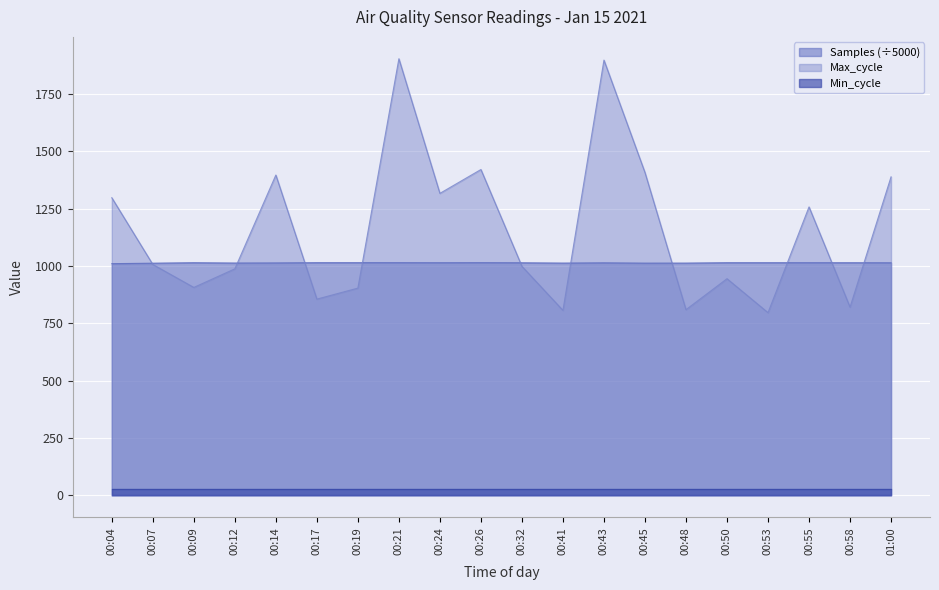

Which series has the largest total across all categories?

Max_cycle